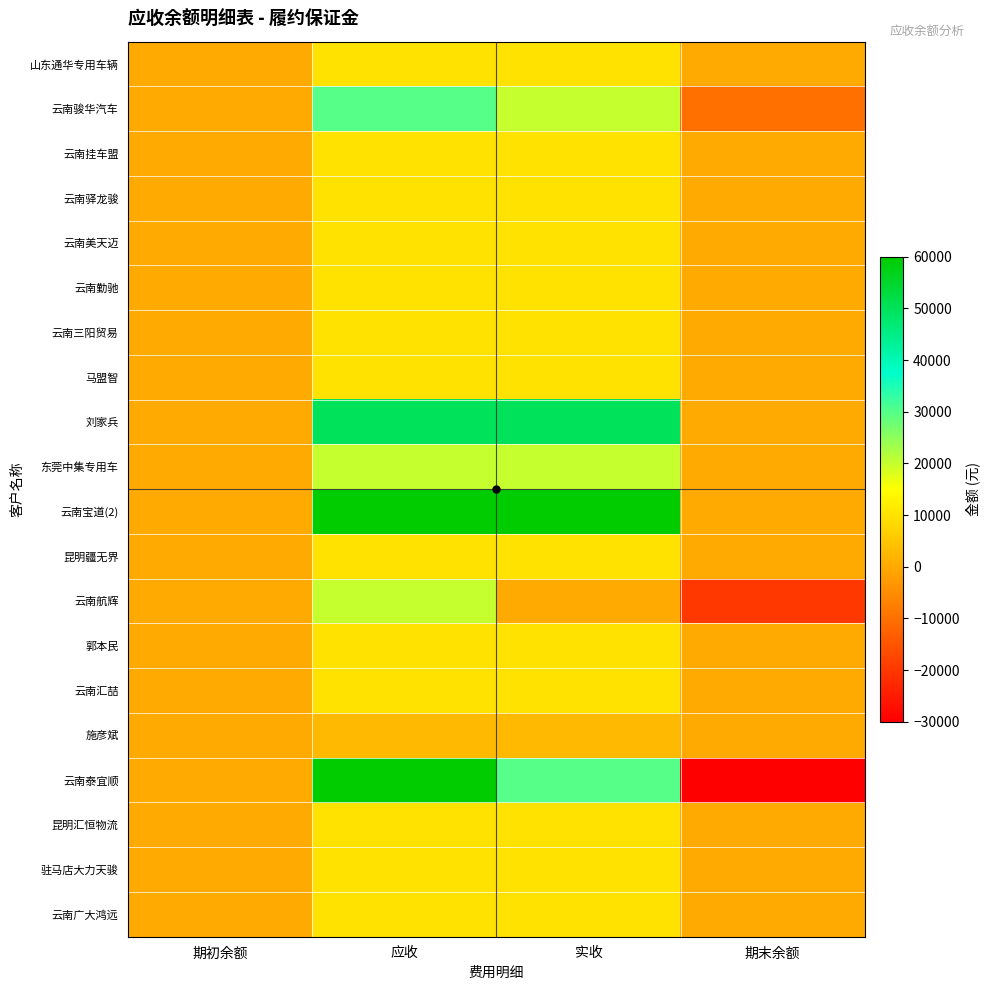

How many distinct data groups are displayed?

20